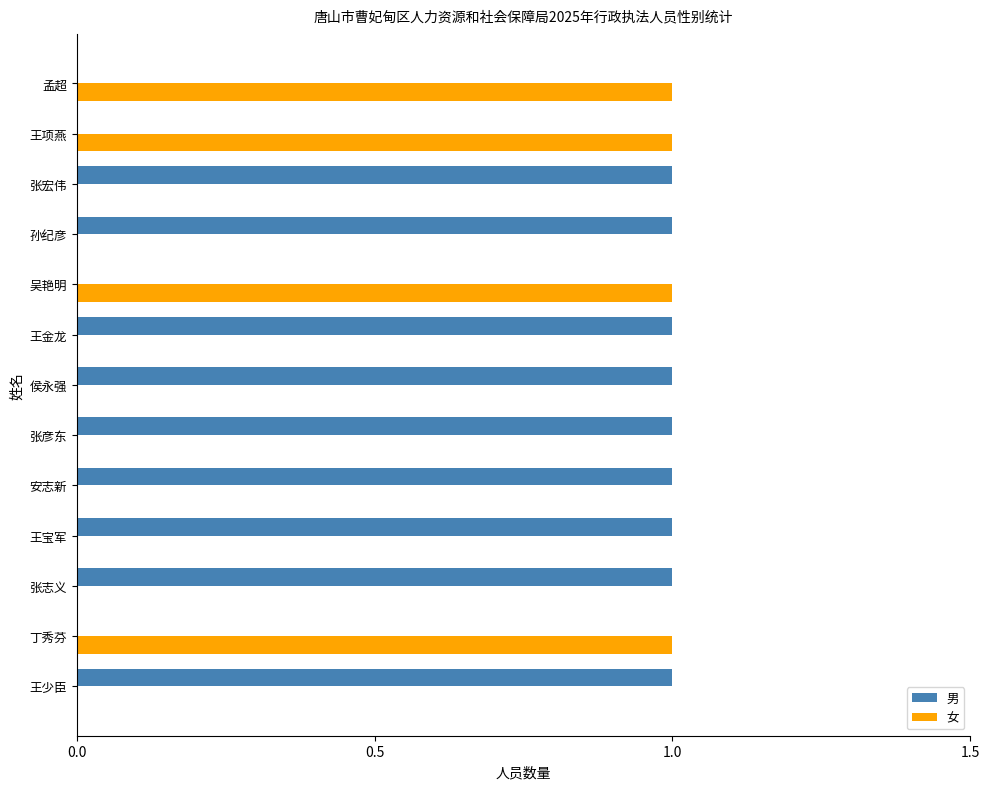

Is the value of 女 at 王宝军 greater than the value of 男 at 侯永强?

No